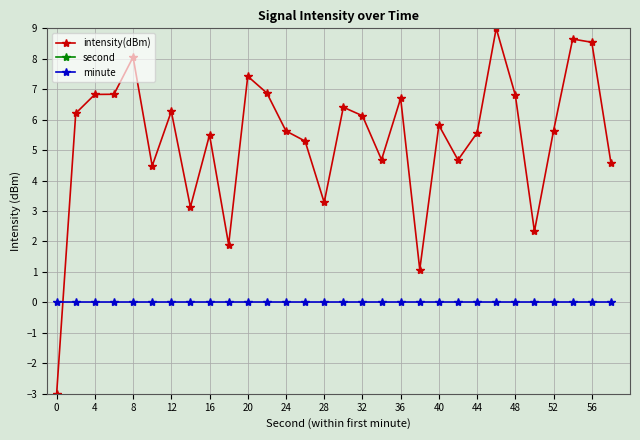

The value of intensity(dBm) at 56 is 8.5. True or false?

True